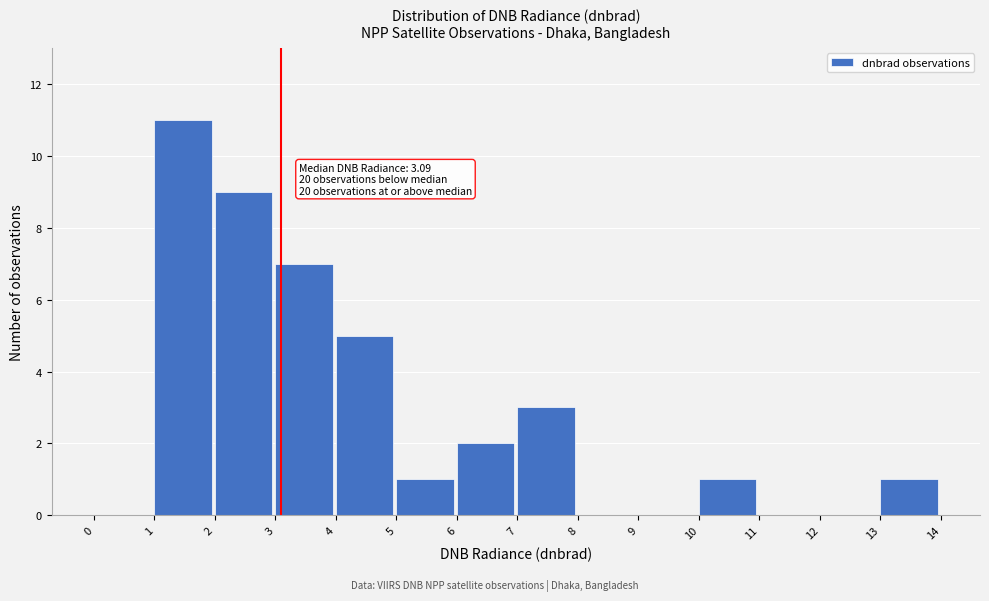

Which range on the x-axis has the tallest bar?

1 to 2